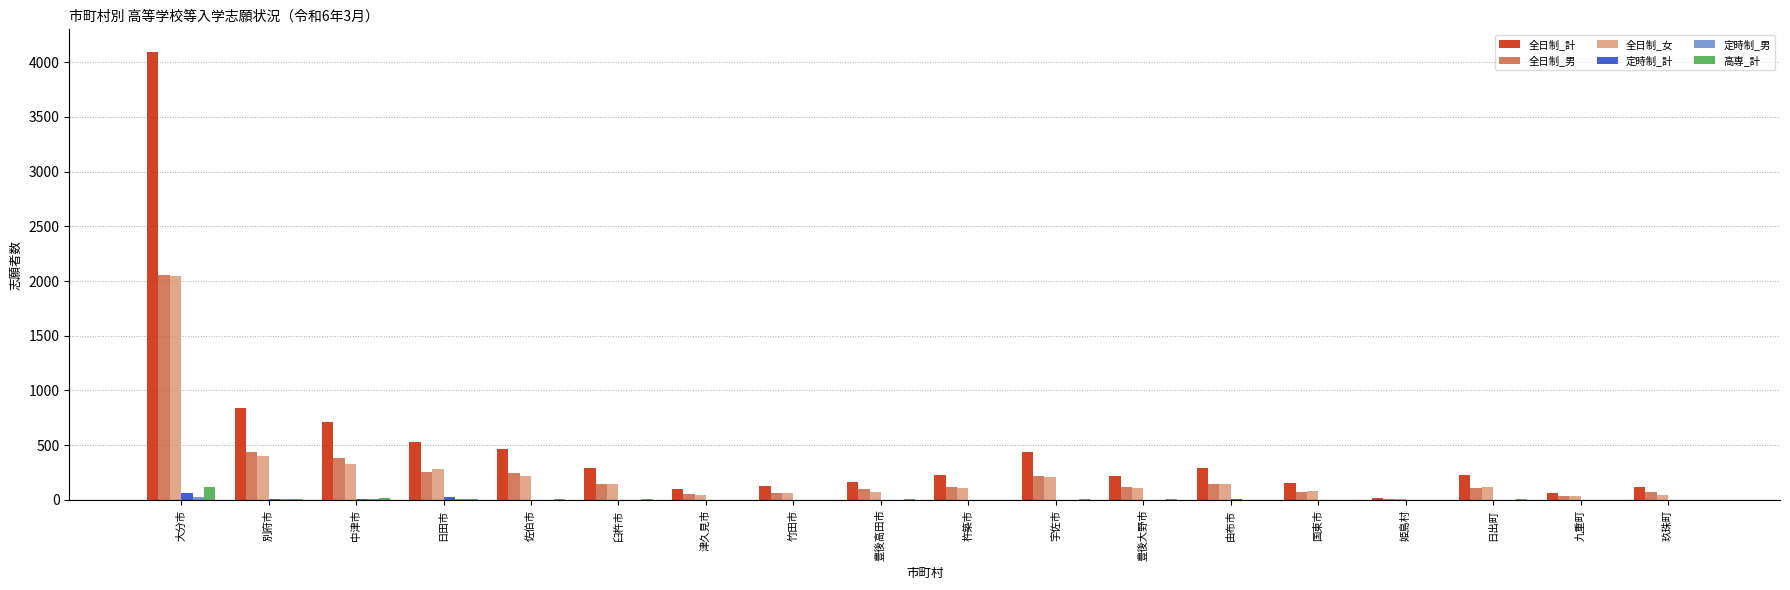

The value of 高専_計 at 津久見市 is 0. True or false?

True